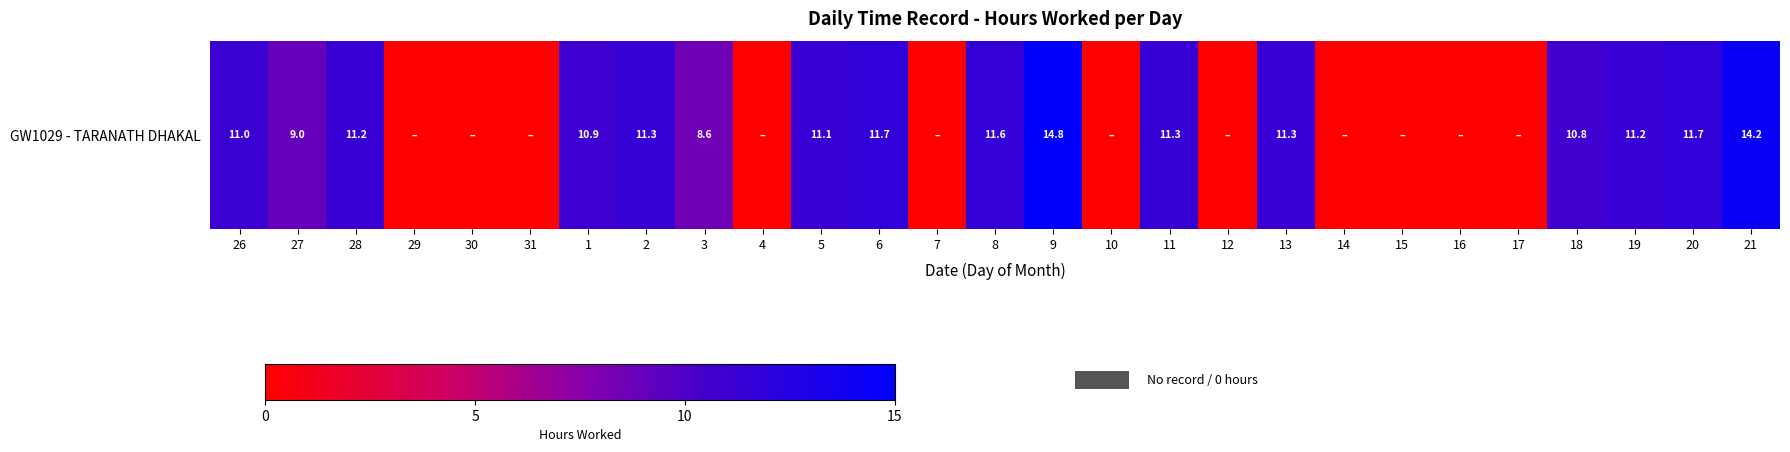

List the labels in order of value, smallest first.

29, 30, 31, 4, 7, 10, 12, 14, 15, 16, 17, 3, 27, 18, 1, 26, 5, 28, 19, 13, 11, 2, 8, 20, 6, 21, 9